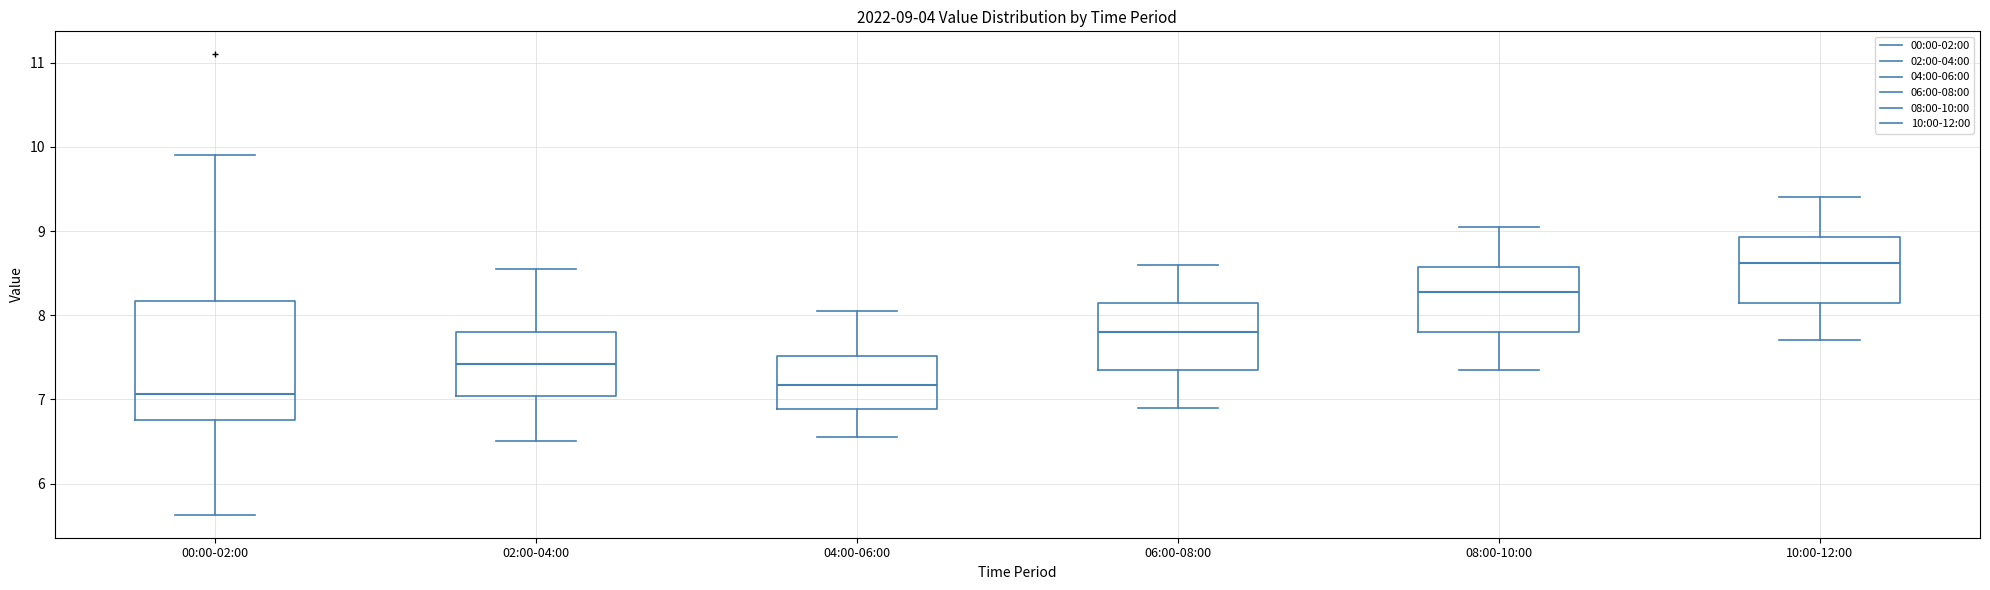

Which box has the lowest median line?

00:00-02:00